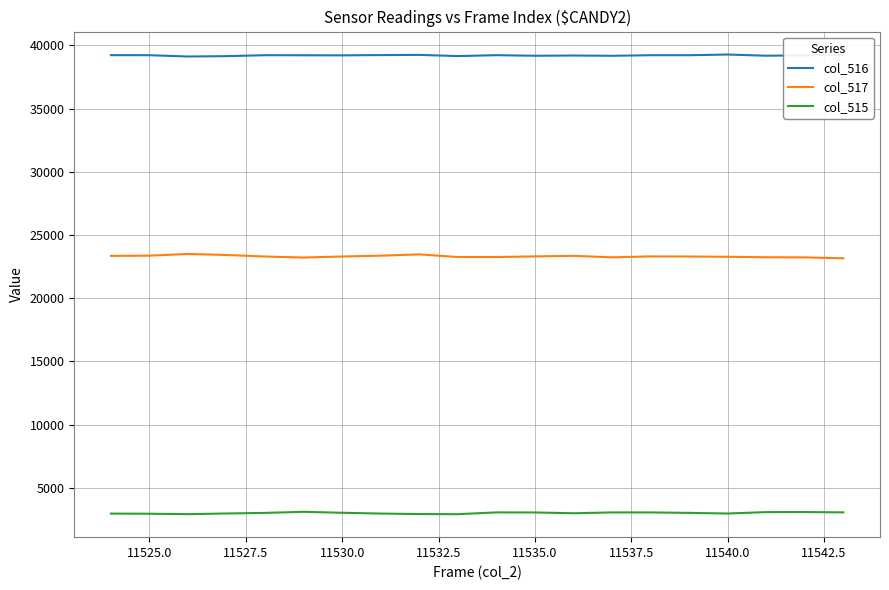

Does the chart have visible grid lines?

Yes